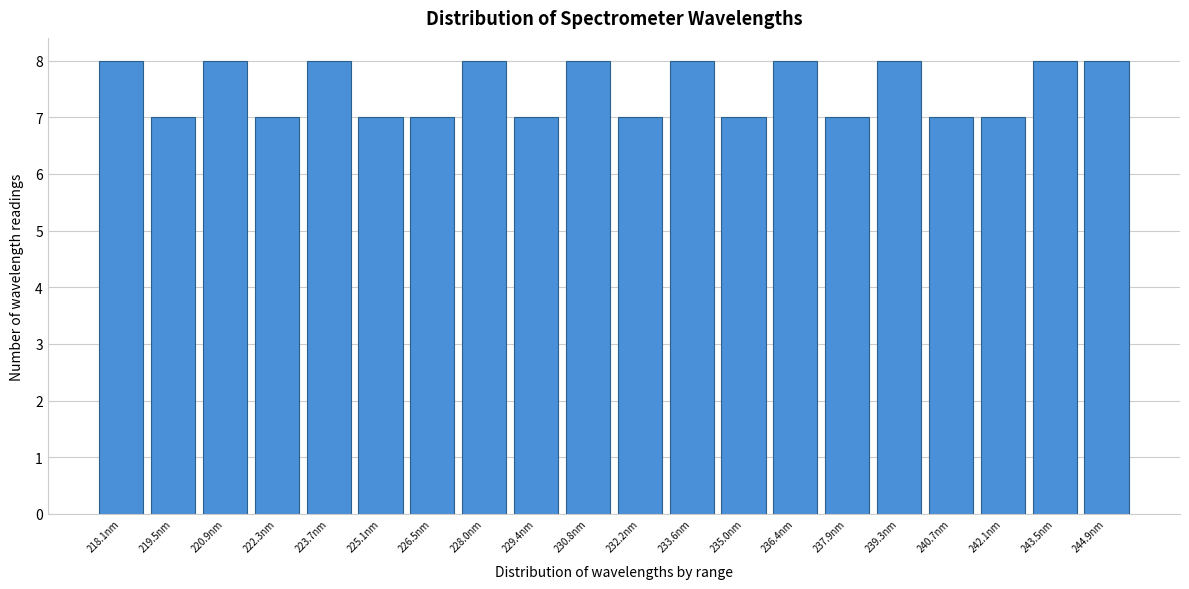

Reading right to left, extract all data points from this chart.

8	8	7	7	8	7	8	7	8	7	8	7	8	7	7	8	7	8	7	8